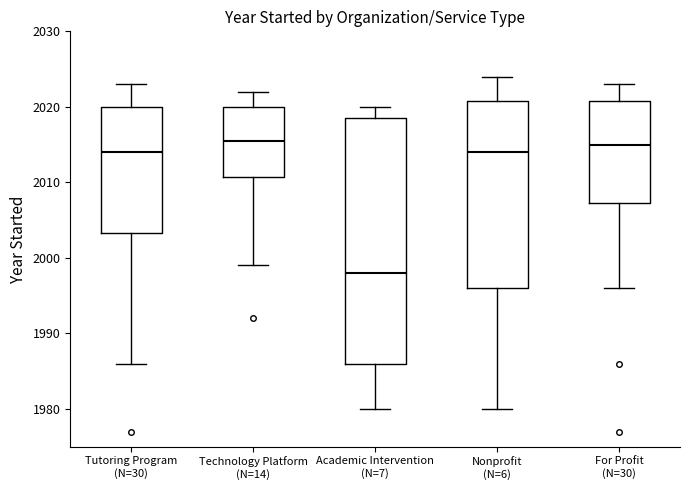

Reading left to right, read every box against the y-axis: the position of its median line, the range the box covers, and the ends of its whiskers. The values are not printed on the chart, so give them approximately, as read against the axis.

Tutoring Program (N=30): median 2014, box 2003 to 2020, whiskers 1986 to 2023
Technology Platform (N=14): median 2016, box 2011 to 2020, whiskers 1999 to 2022
Academic Intervention (N=7): median 1998, box 1986 to 2019, whiskers 1980 to 2020
Nonprofit (N=6): median 2014, box 1996 to 2021, whiskers 1980 to 2024
For Profit (N=30): median 2015, box 2007 to 2021, whiskers 1996 to 2023